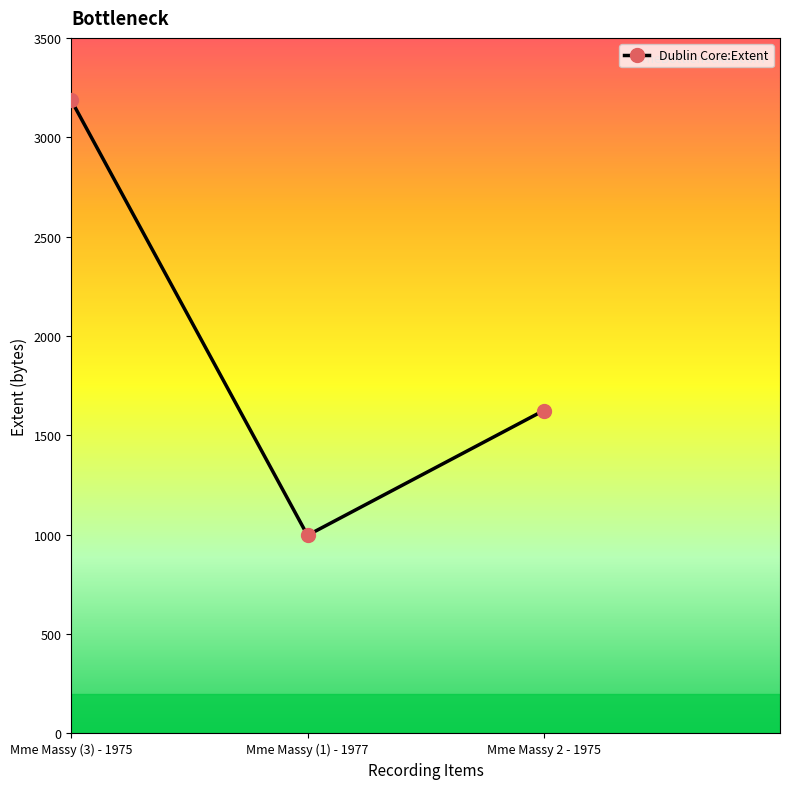

Reading right to left, extract all data points from this chart.

Mme Massy 2 - 1975=1625	Mme Massy (1) - 1977=997	Mme Massy (3) - 1975=3186